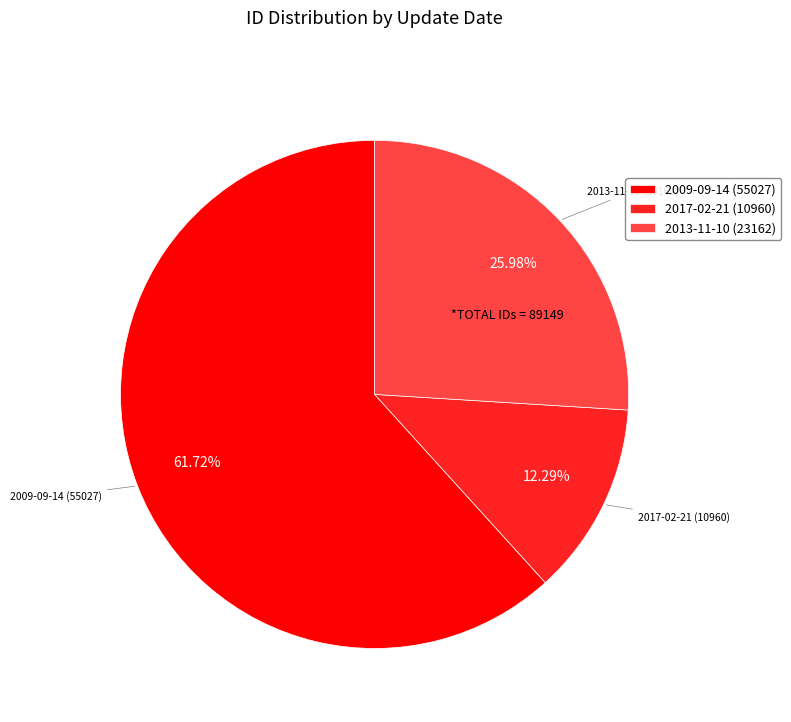

Is the sum of 2009-09-14 (55027) and 2017-02-21 (10960) greater than half?

Yes